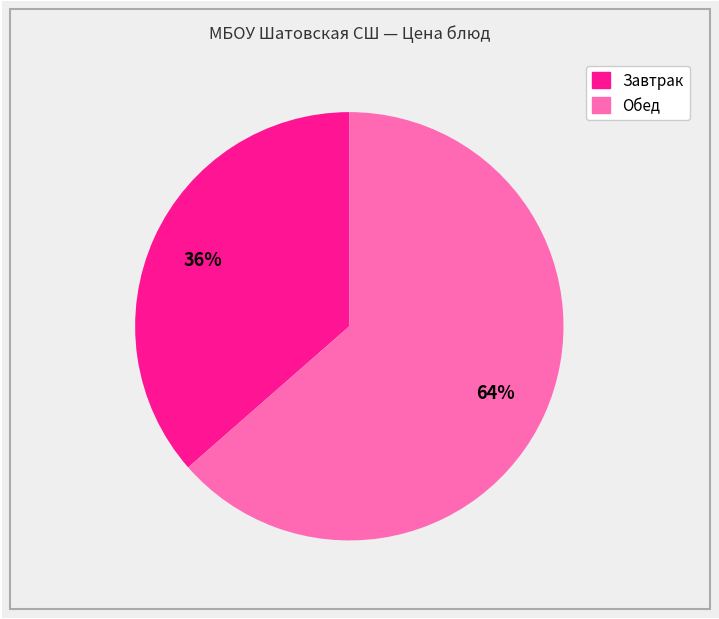

Is there any slice that represents more than half of the pie?

Yes